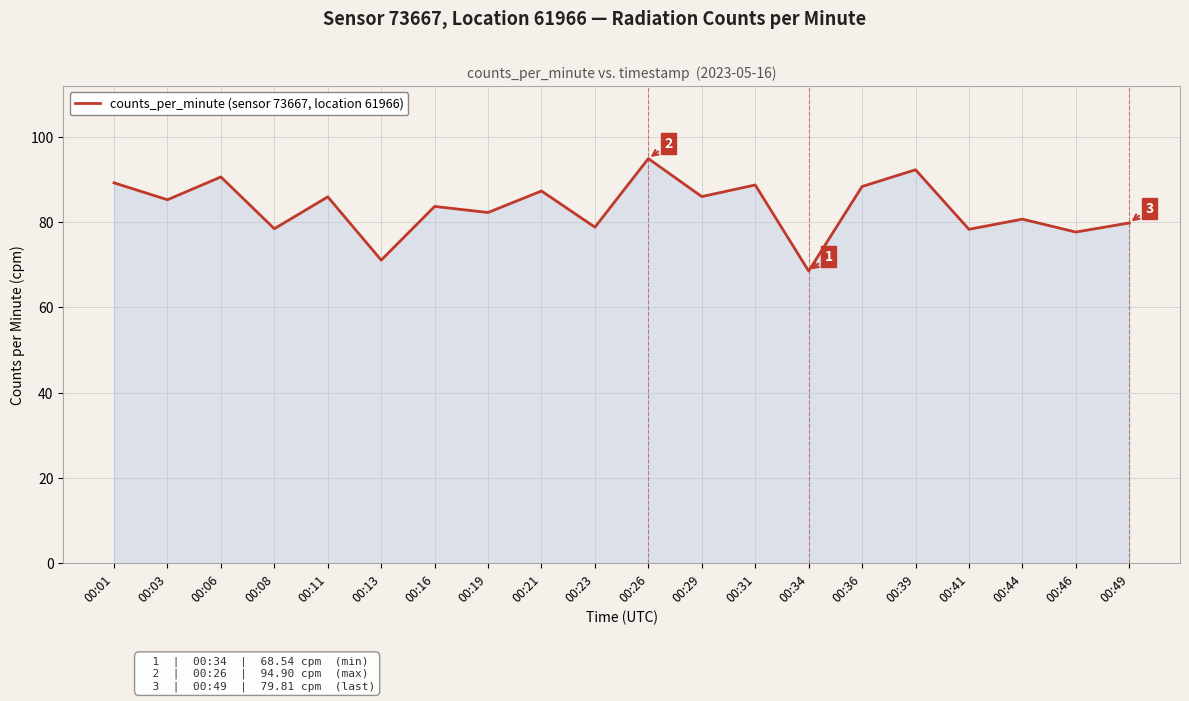

What is the maximum value shown in the chart?

94.9